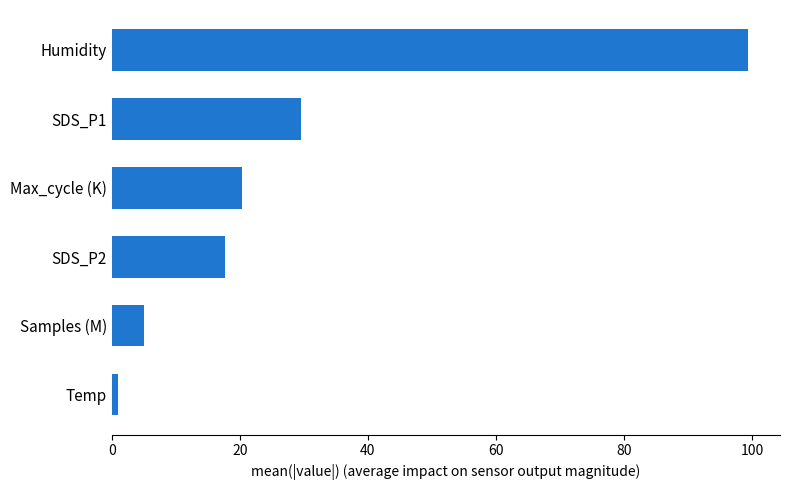

Rank the categories by value from lowest to highest.

Temp, Samples (M), SDS_P2, Max_cycle (K), SDS_P1, Humidity